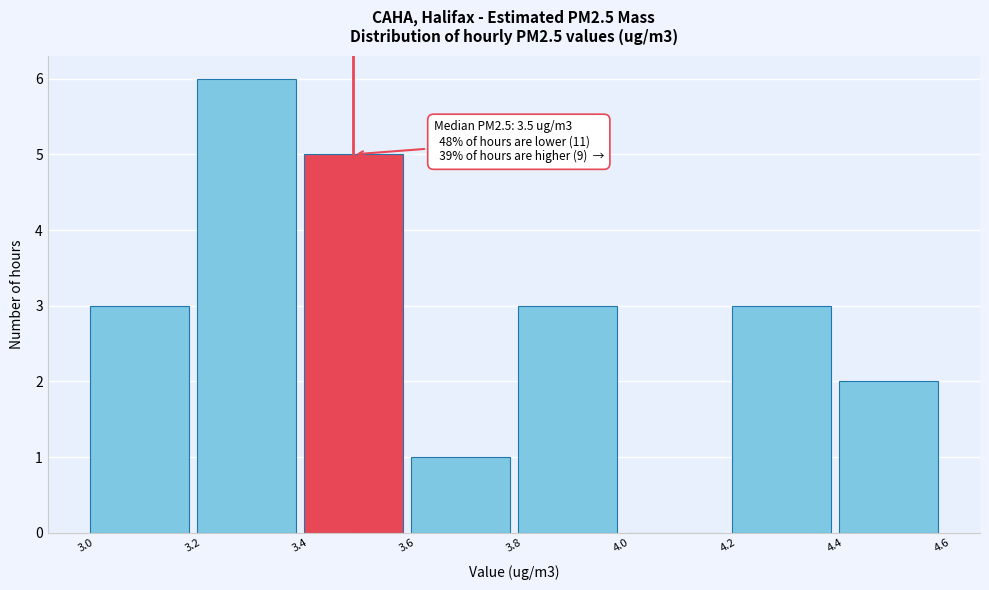

Over which range of the x-axis is the bar tallest?

3.2 to 3.4